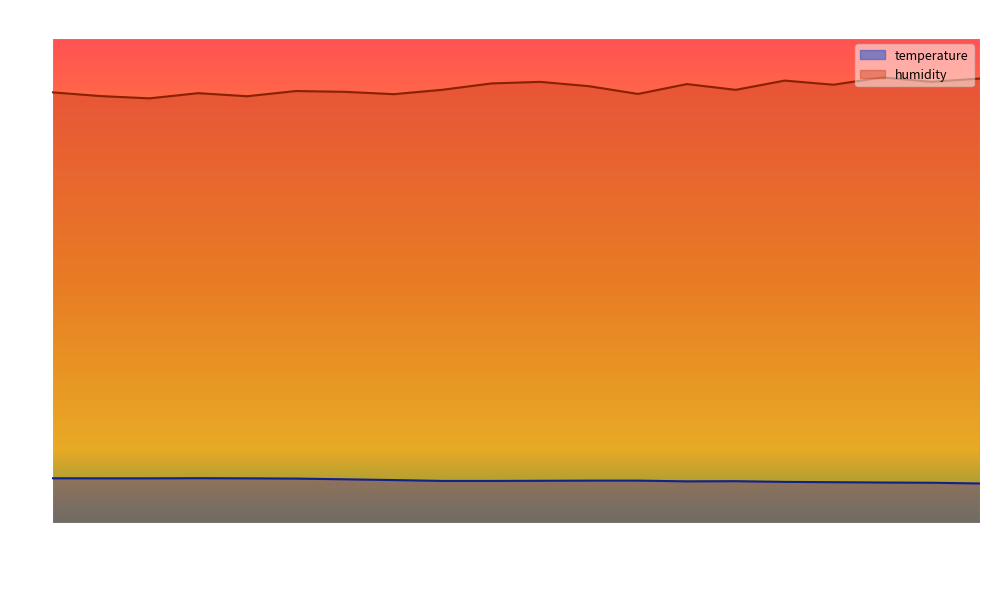

What is the average value of the temperature series?

12.7